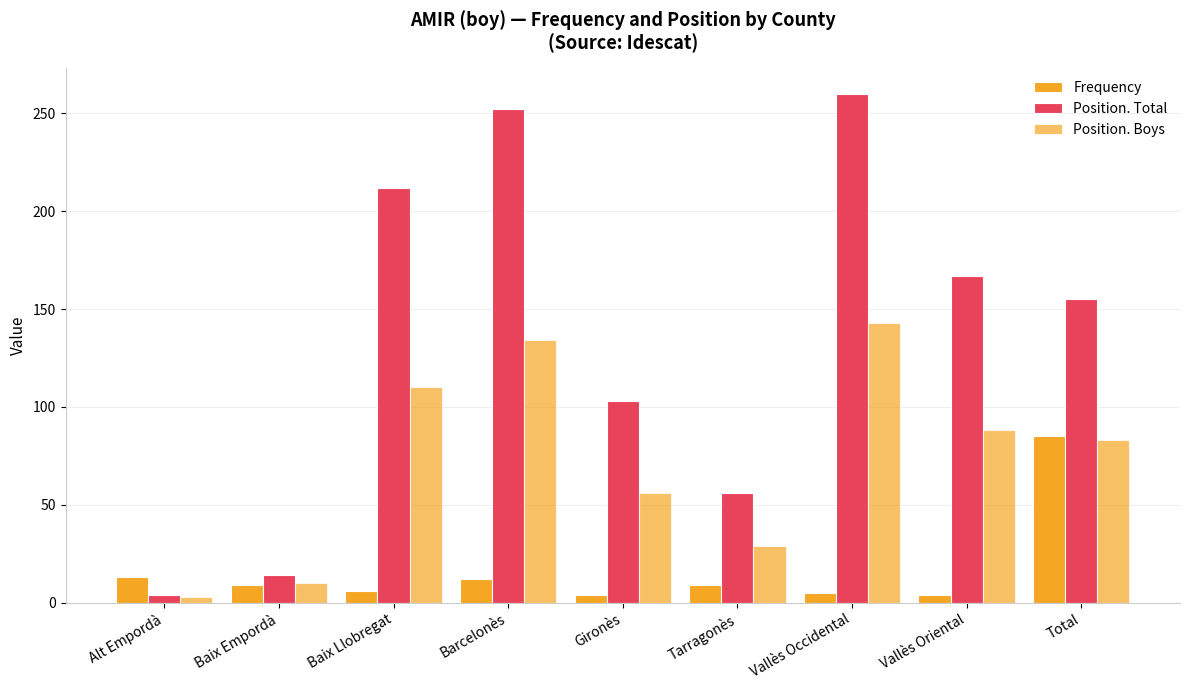

What is the maximum value shown in the chart?

260